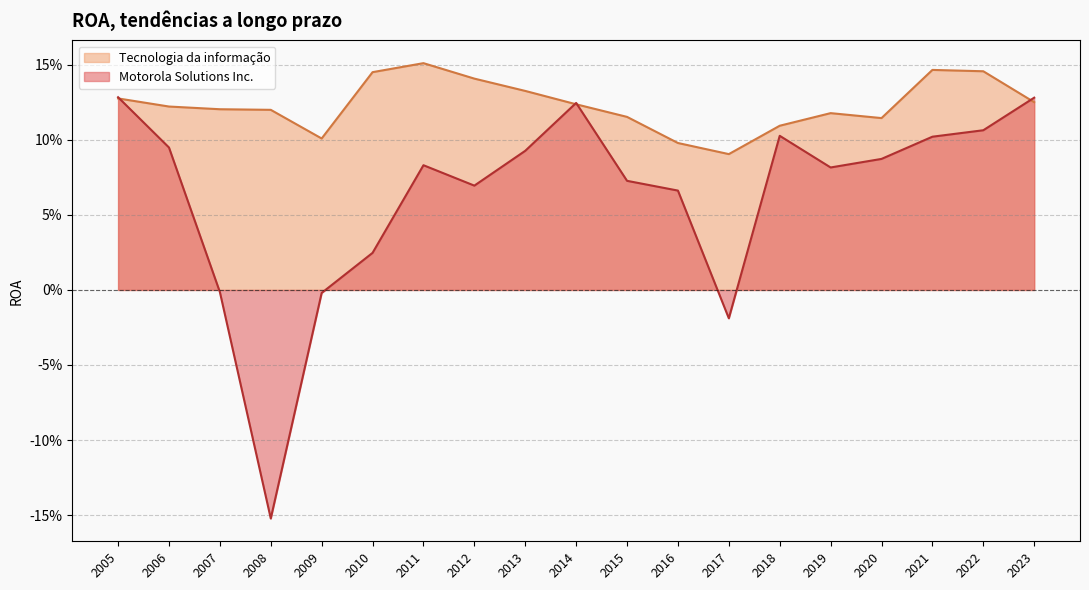

What are all the series names shown in the legend?

Tecnologia da informação, Motorola Solutions Inc.